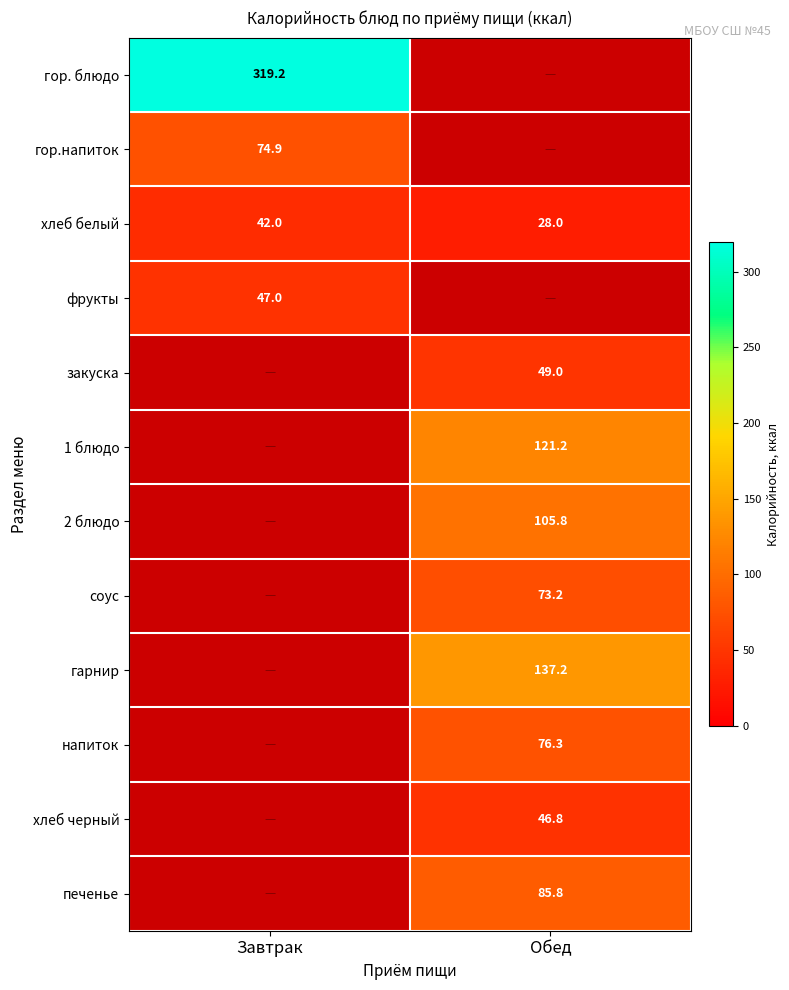

The закуска series shows 79.3 at Обед. True or false?

False